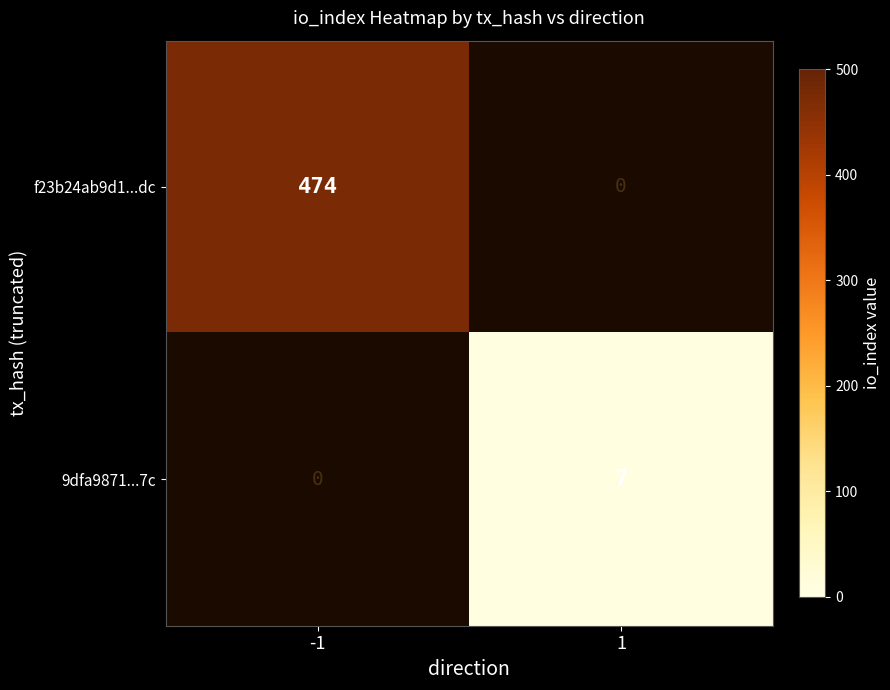

Between 1 and -1, which is larger?

-1